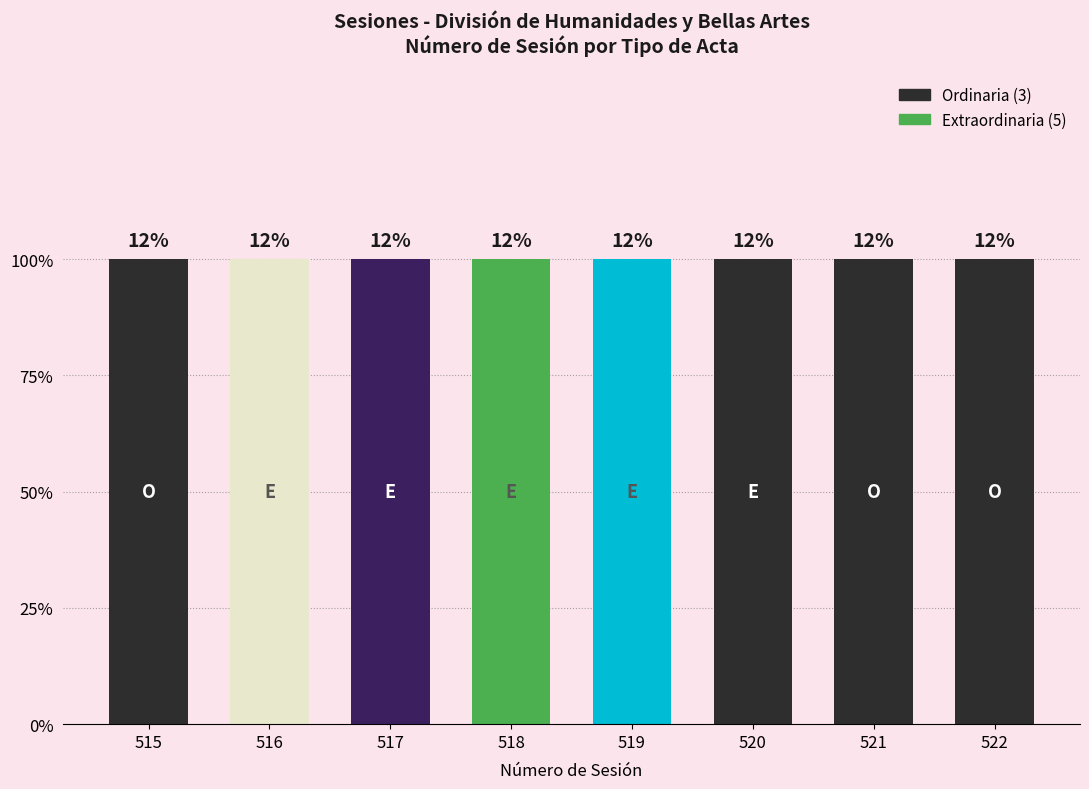

At which category is the sum across all series the highest?

517